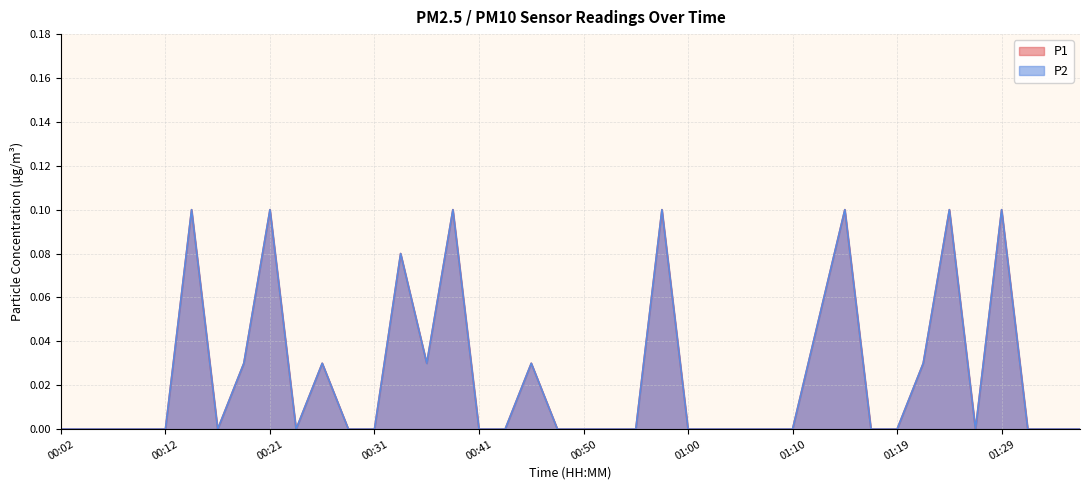

Where is the first local maximum for P2?

00:14